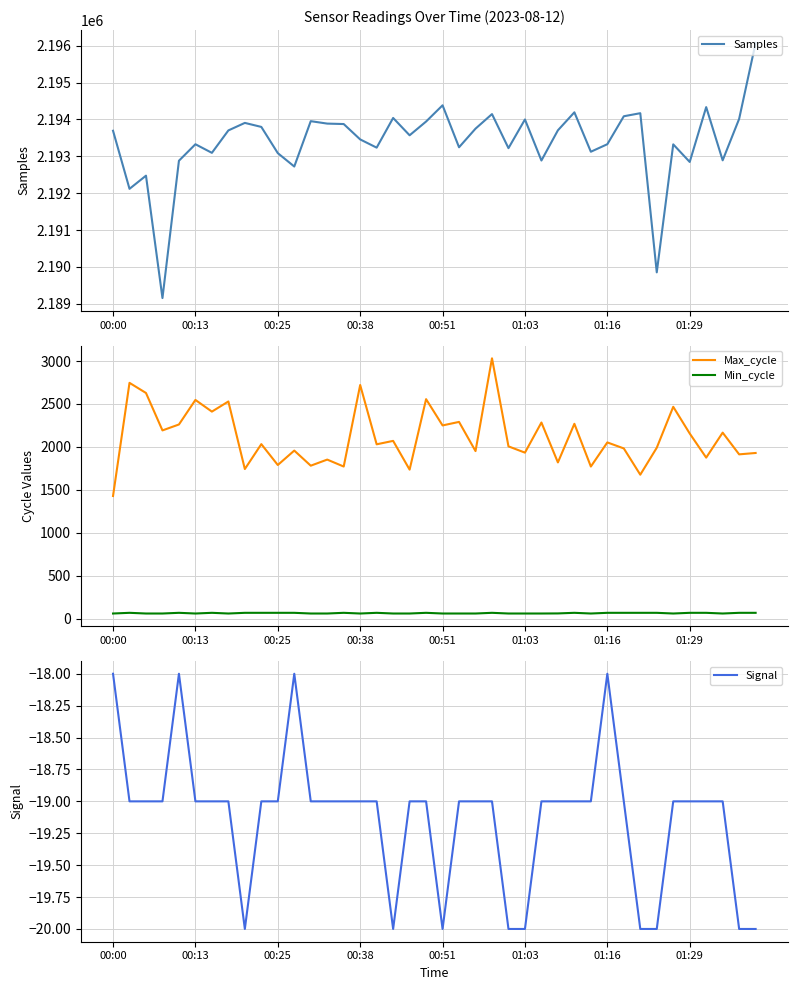

What is the lowest value of the Max_cycle series?

1428